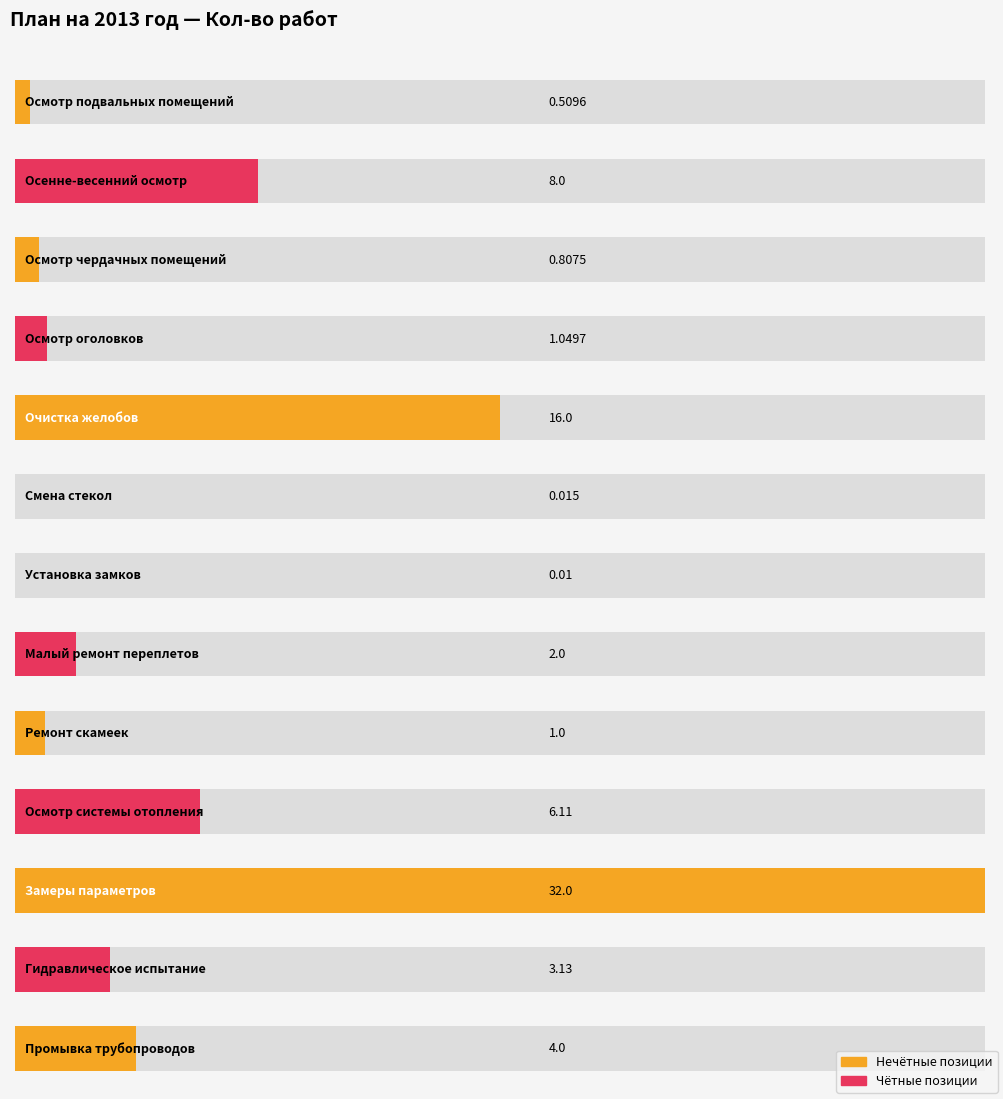

Does the chart contain stacked bars?

No